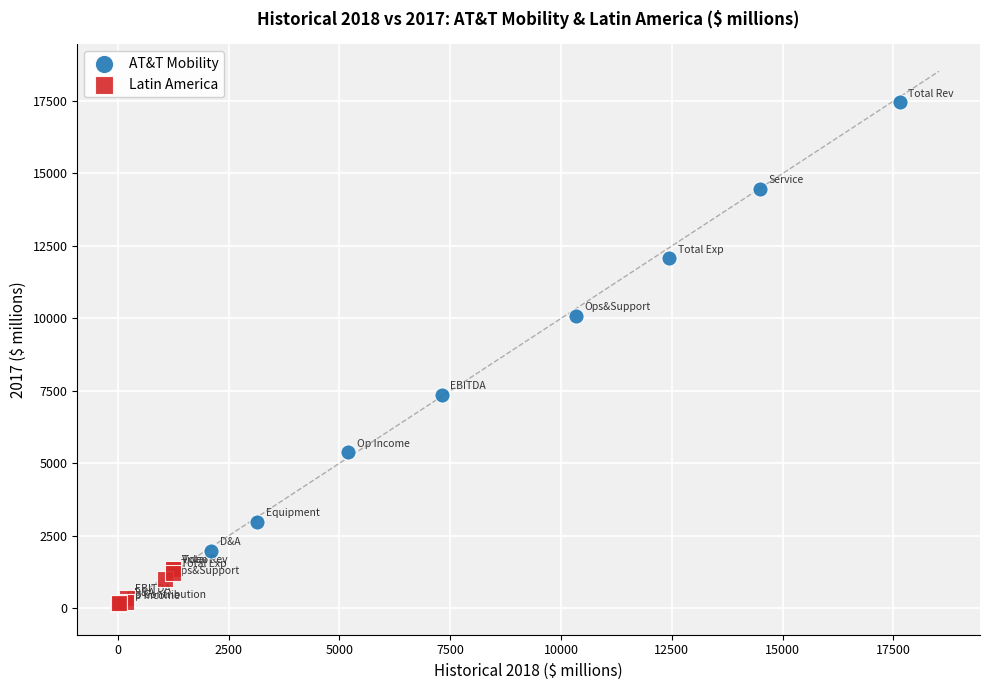

Which series reaches the minimum Y coordinate?

Latin America